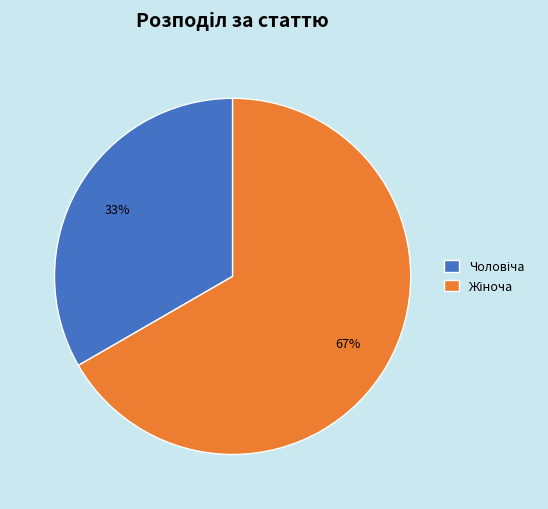

To the nearest percent, what is the average slice percentage?

50%